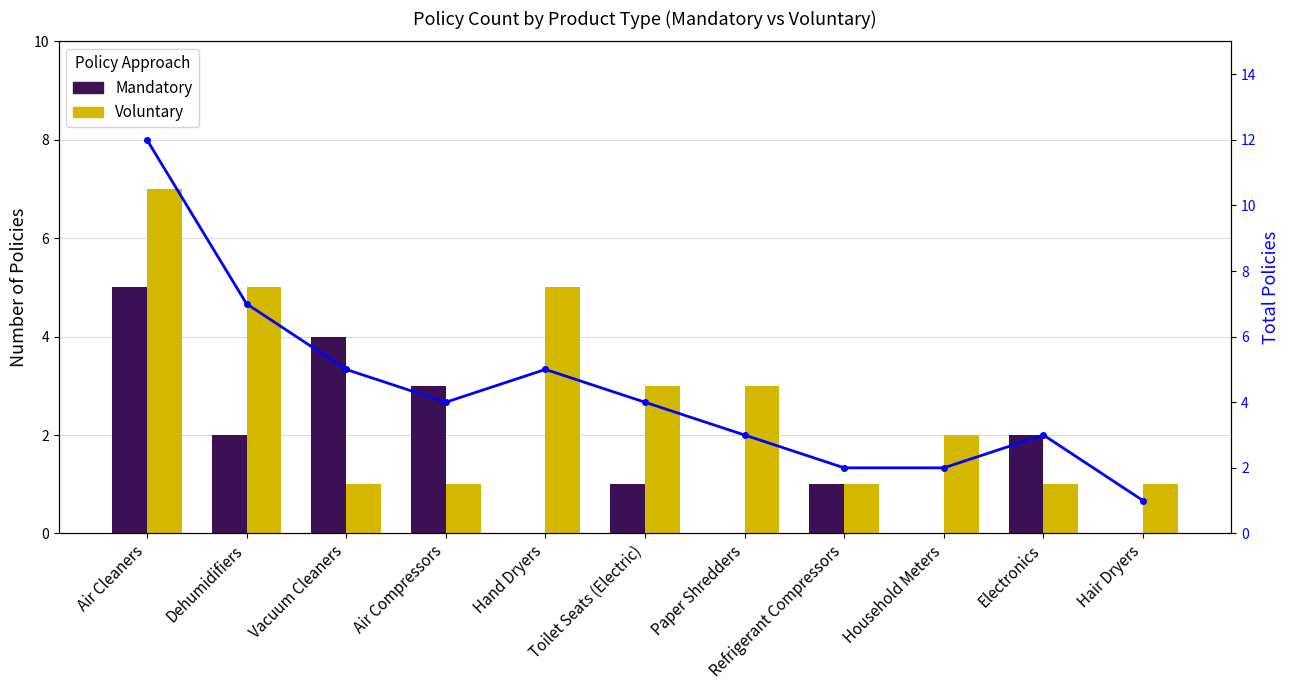

What is the sum of the Voluntary values at Hair Dryers and Dehumidifiers?

6